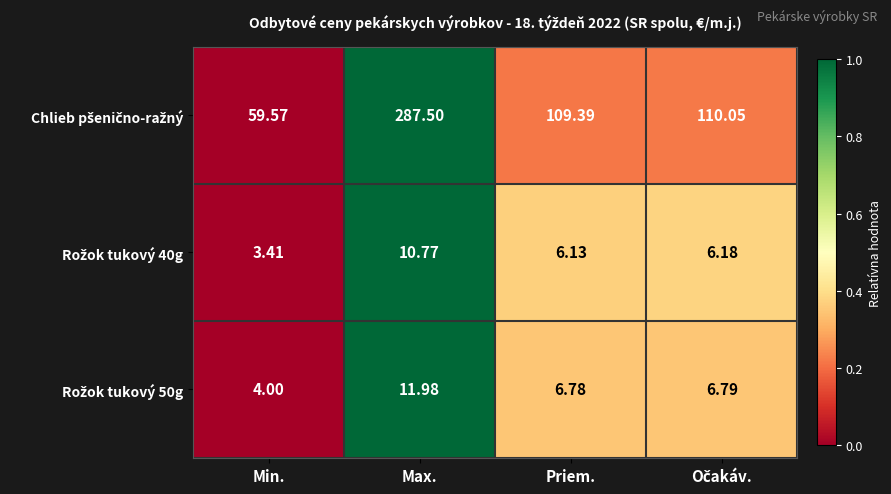

At which category is the sum across all series the highest?

Max.